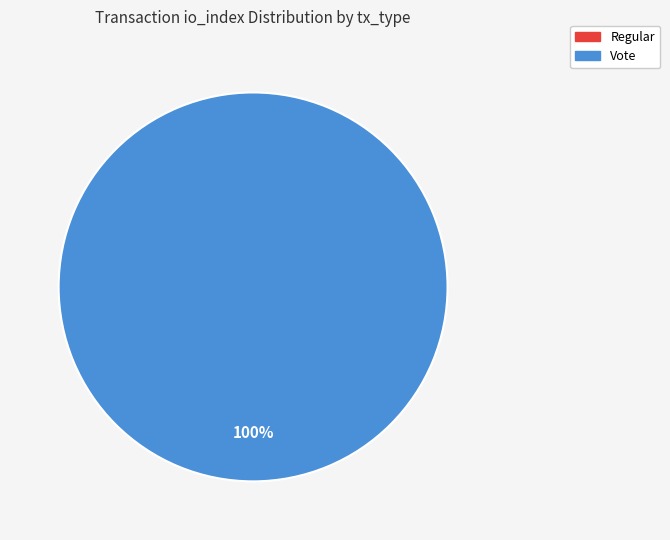

Rank the categories by value from highest to lowest.

Vote, Regular